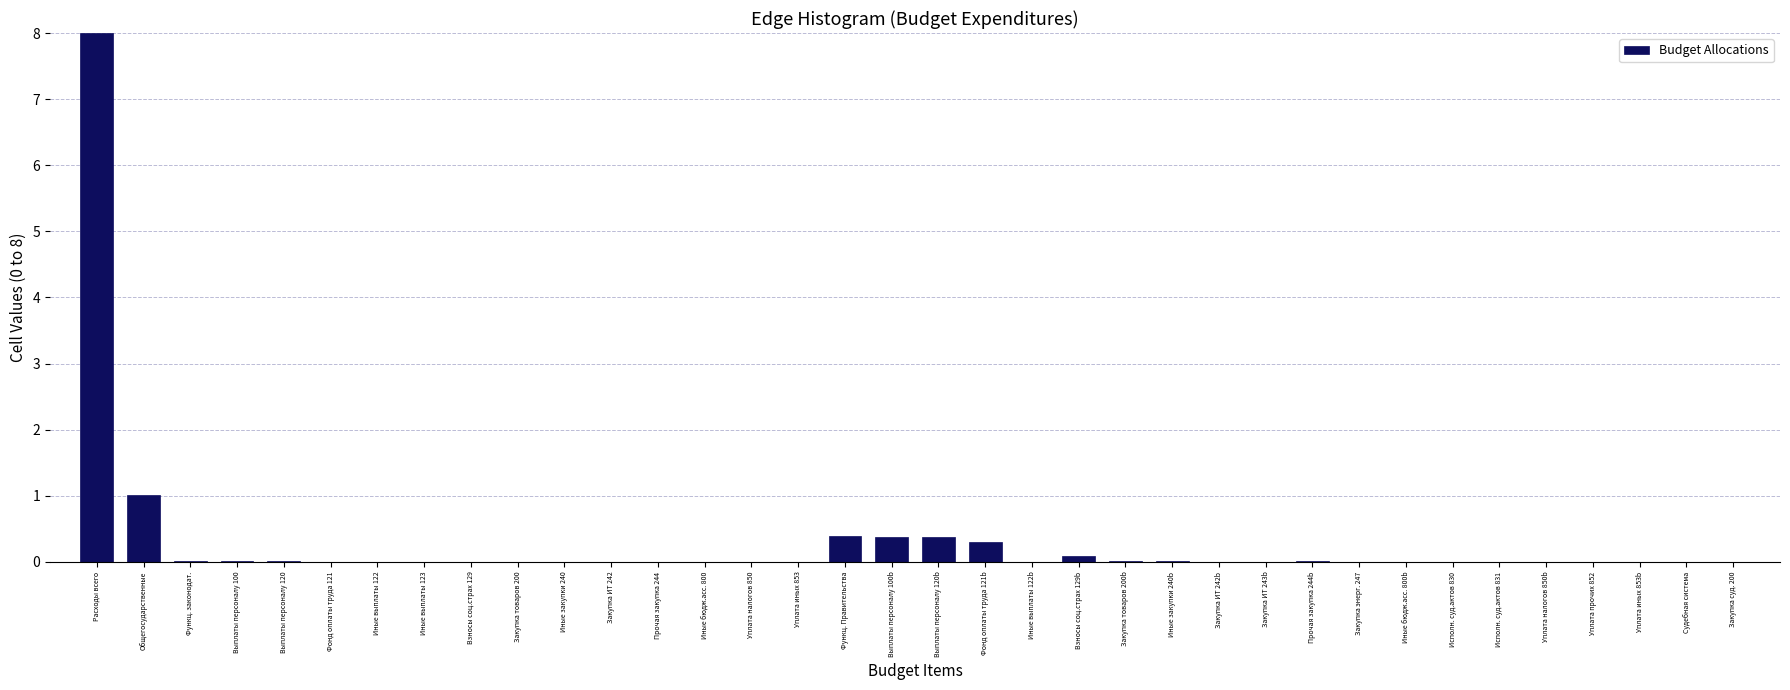

Which label corresponds to the largest value in the chart?

Расходы всего